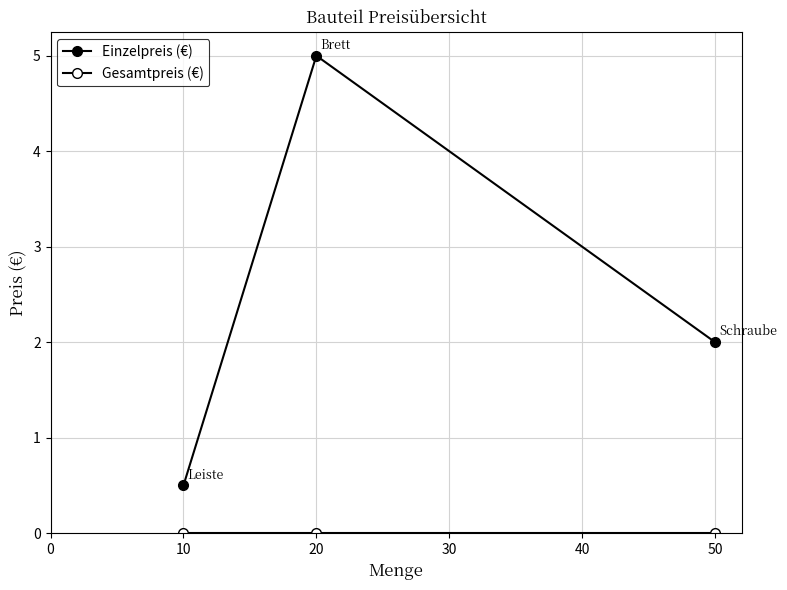

How many lines are shown in the chart?

2